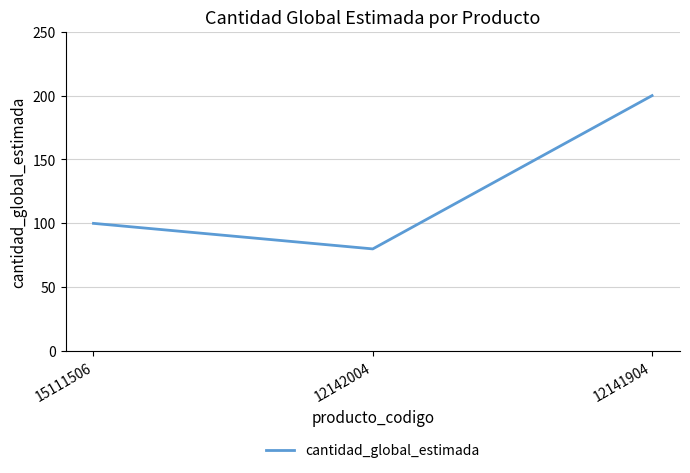

What value does the data have at 12141904?

200